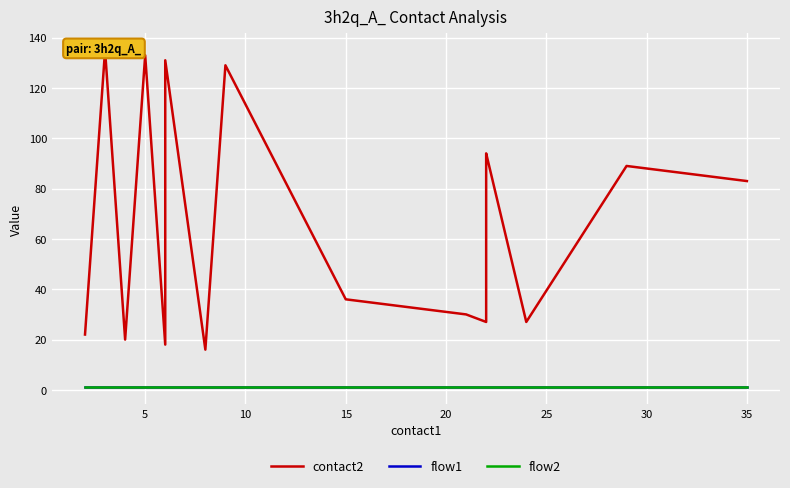

True or false: flow2 has more than 2 interior local peaks.

False